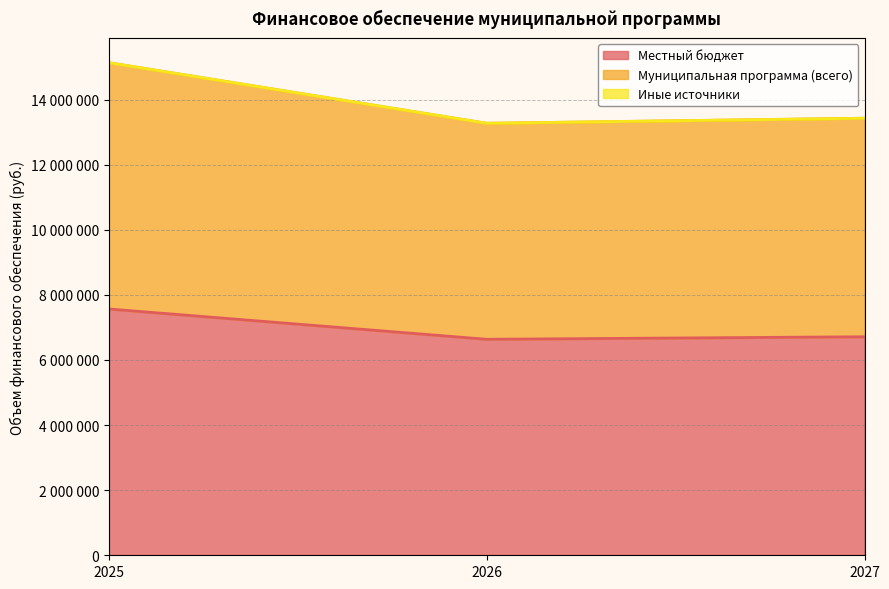

True or false: Муниципальная программа (всего) has a value of 13427838 at 2027.

True